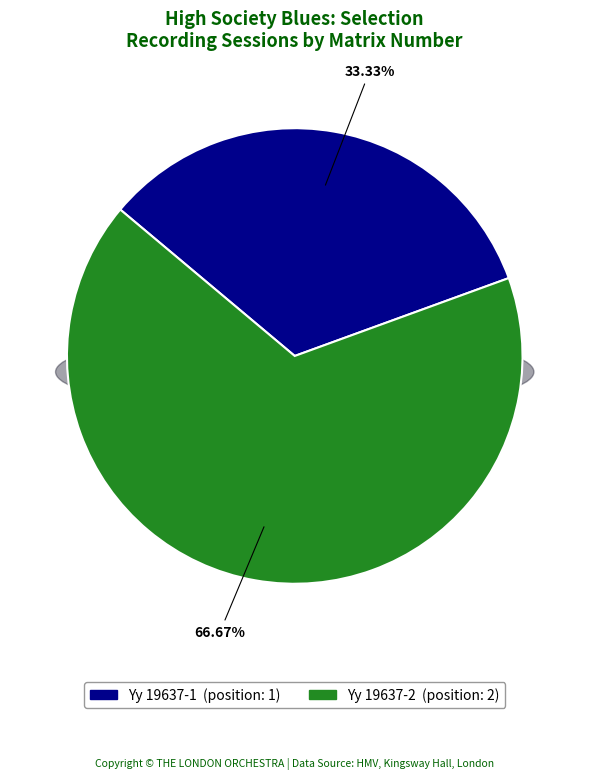

Rank the categories by value from highest to lowest.

Yy 19637-2, Yy 19637-1